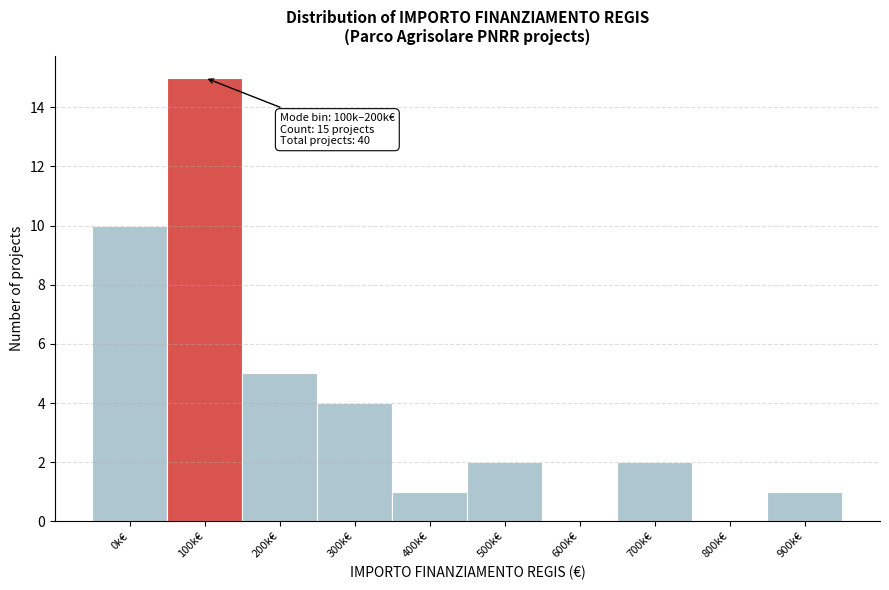

Reading left to right, list all the values displayed in this chart.

0k€=10	100k€=15	200k€=5	300k€=4	400k€=1	500k€=2	600k€=0	700k€=2	800k€=0	900k€=1